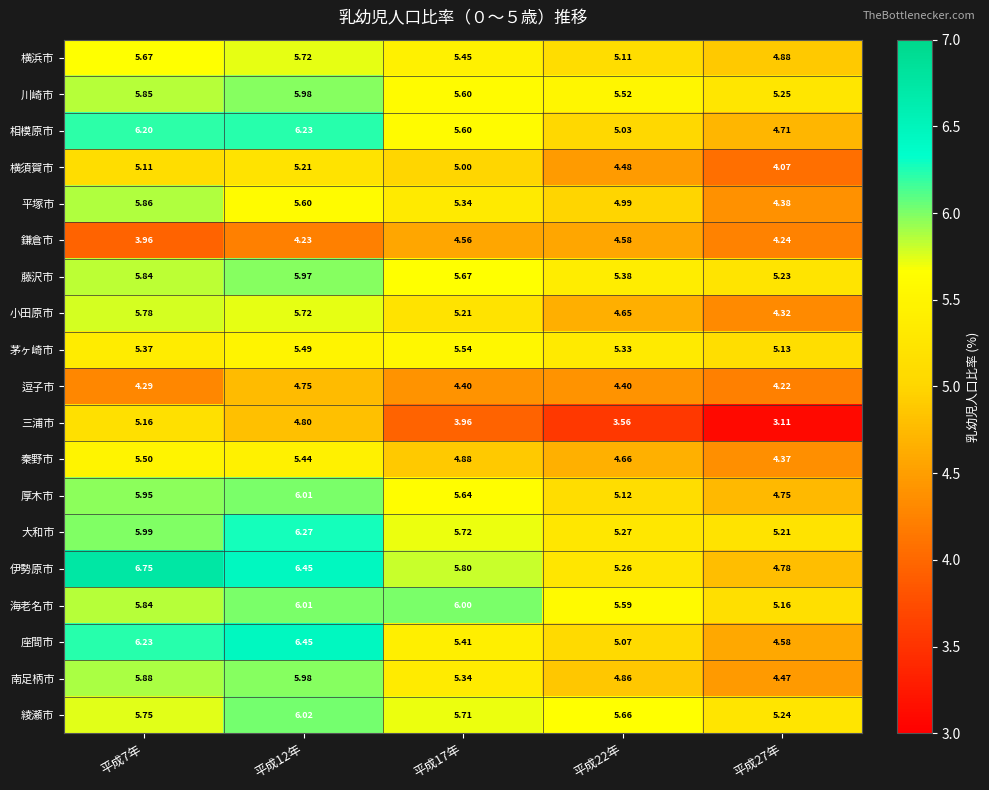

Between 平成12年 and 平成22年, which series saw the biggest shift?

座間市